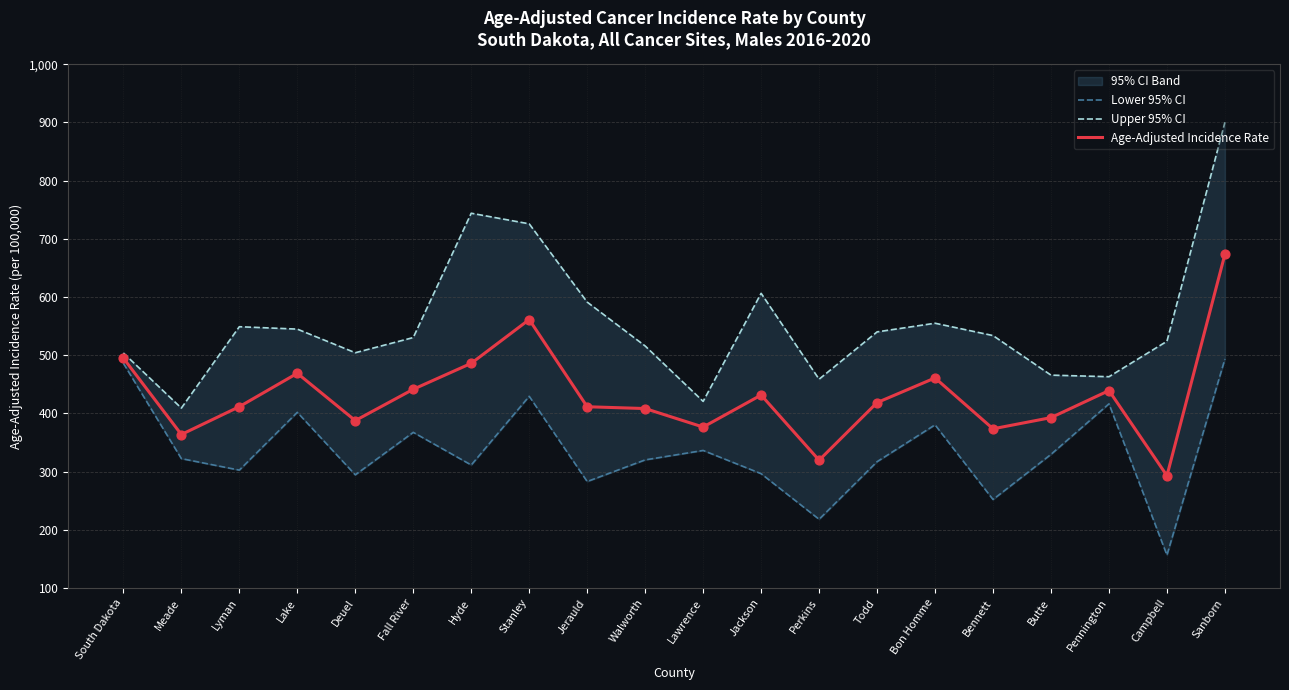

Is the value of Lower 95% CI at Campbell greater than the value of Age-Adjusted Incidence Rate at Hyde?

No